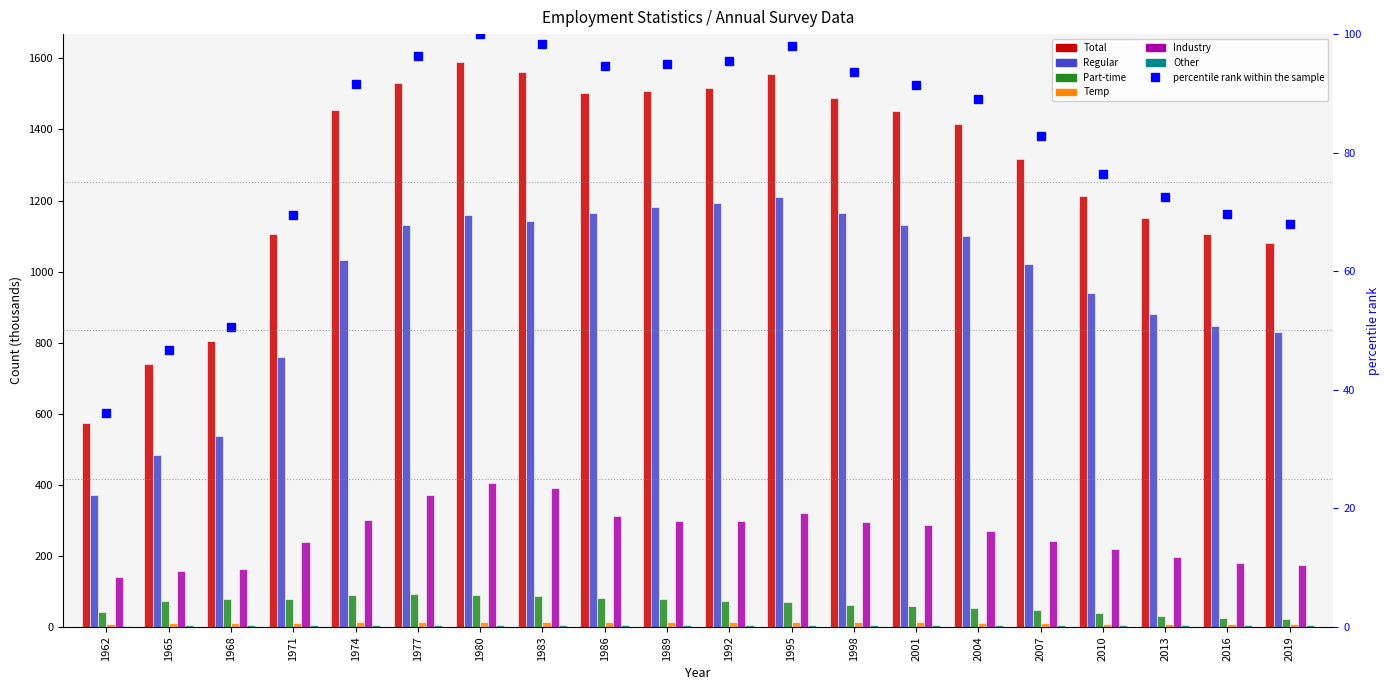

How many groups of bars are there?

20